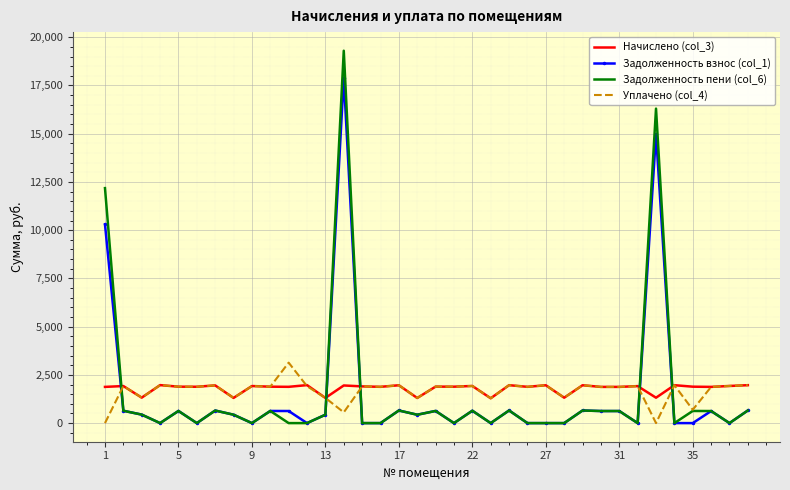

What is the greatest value displayed?

19299.6